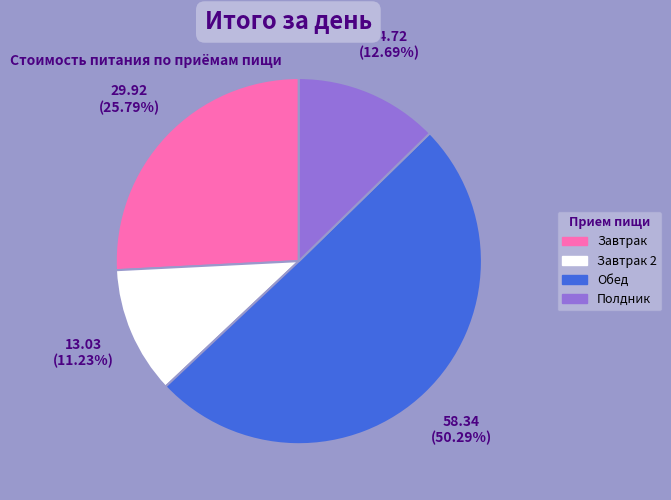

How many segments does this pie chart have?

4